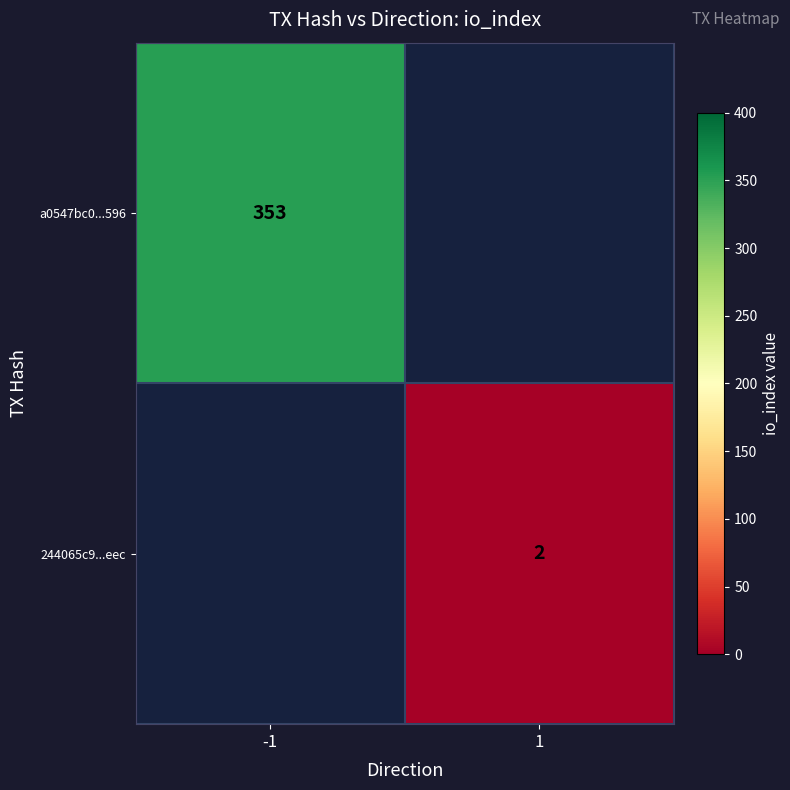

True or false: 244065c9...eec has a value of 3 at 1.

False